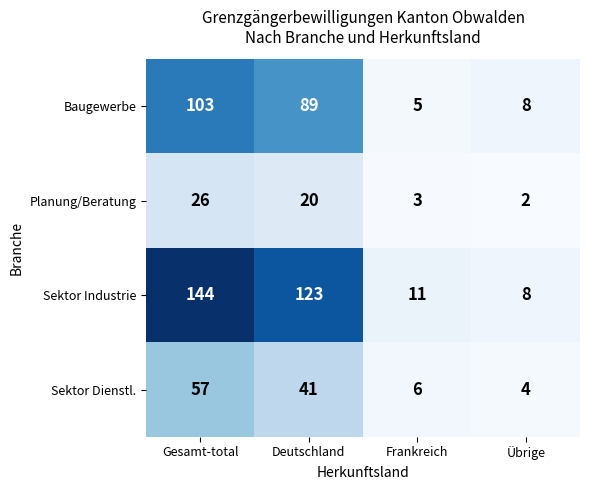

At how many categories does at least one series exceed 28?

2